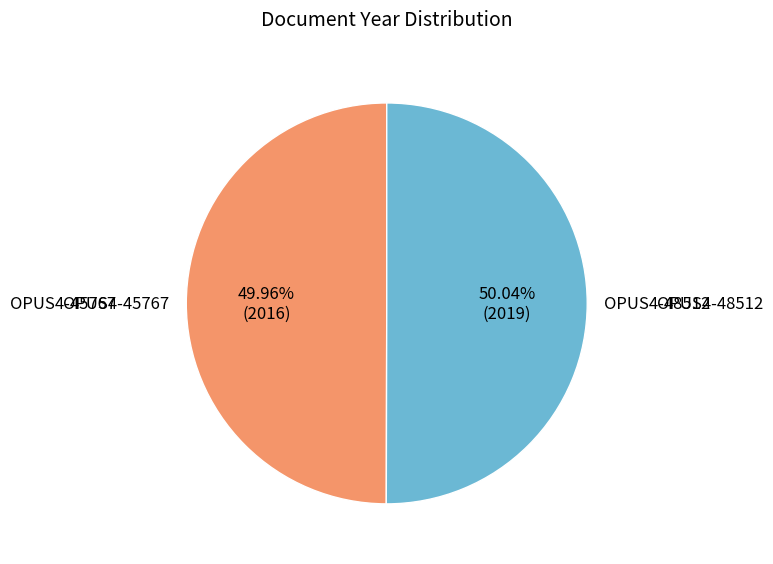

Is there any slice that represents more than half of the pie?

Yes